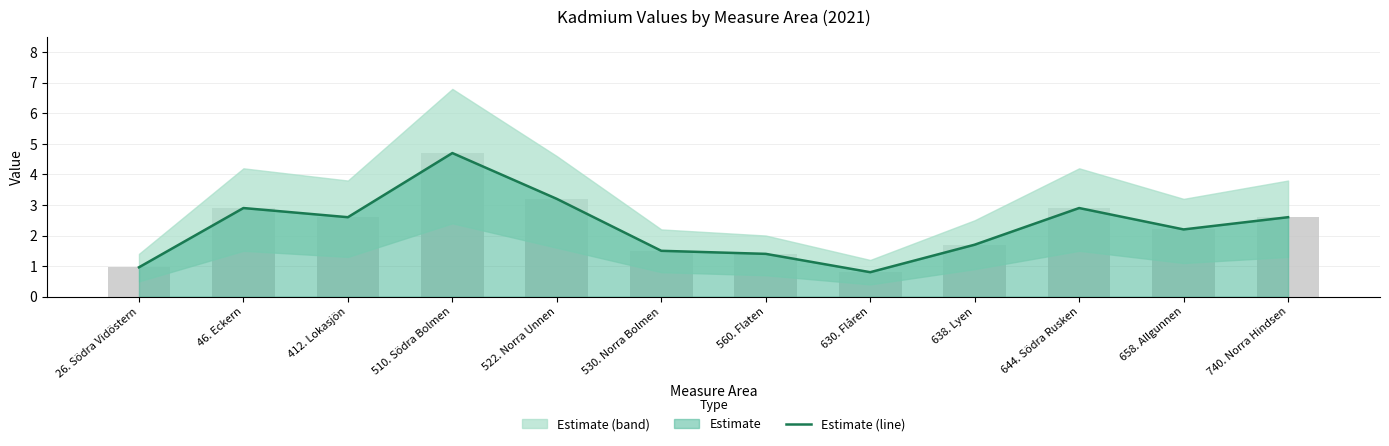

How many bars are there in total?

12